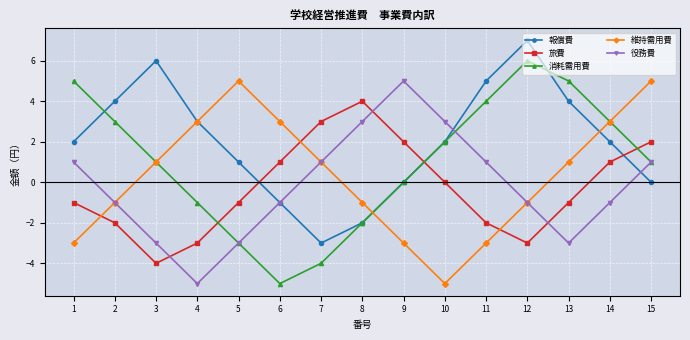

How many lines are shown in the chart?

5